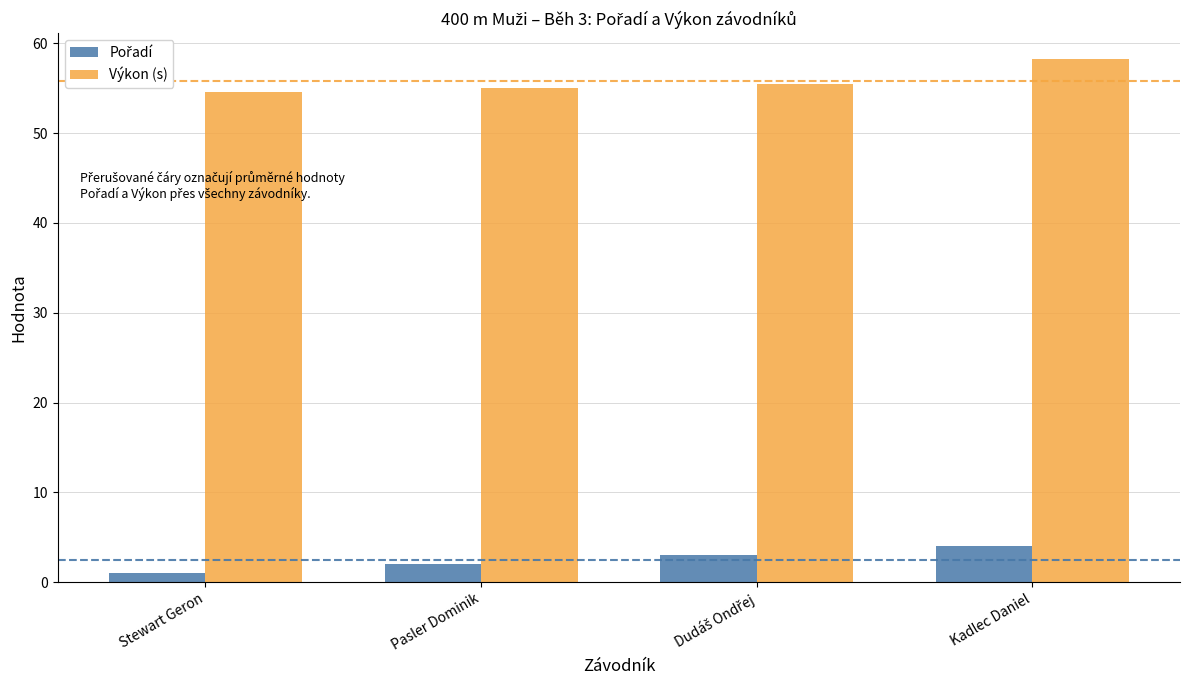

What is the sum of all Výkon (s) values?

223.3